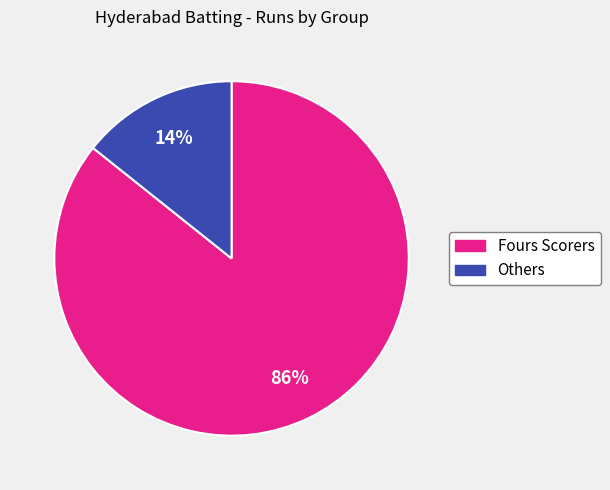

Does any single category account for the majority?

Yes